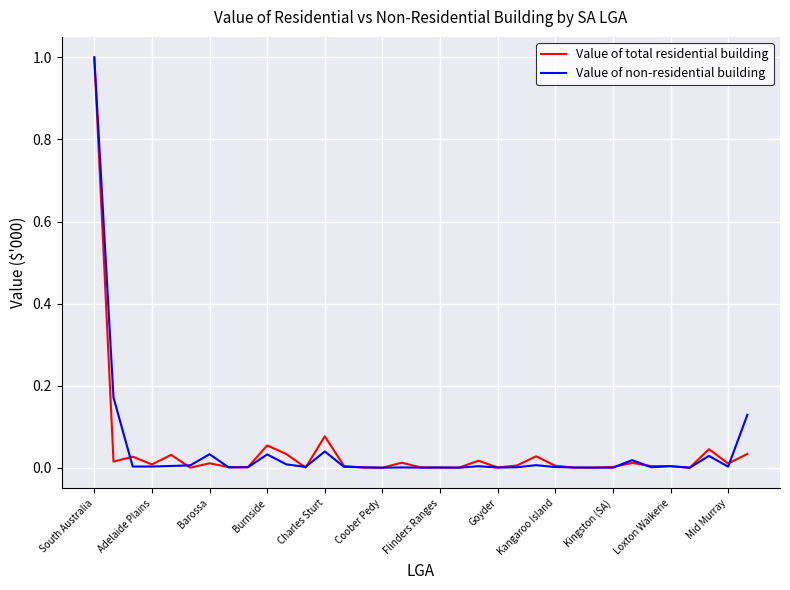

What is the maximum value for Value of total residential building?

1.0